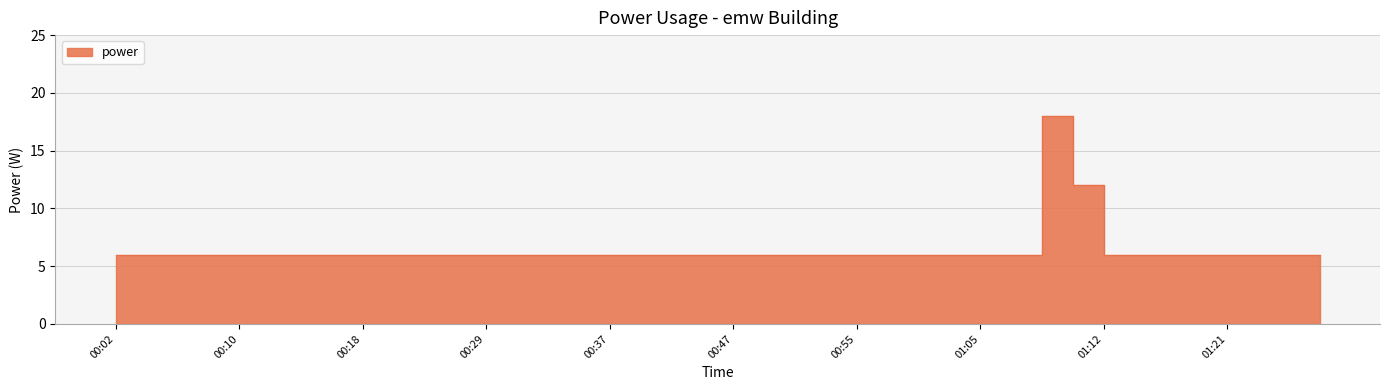

What is the average value?

6